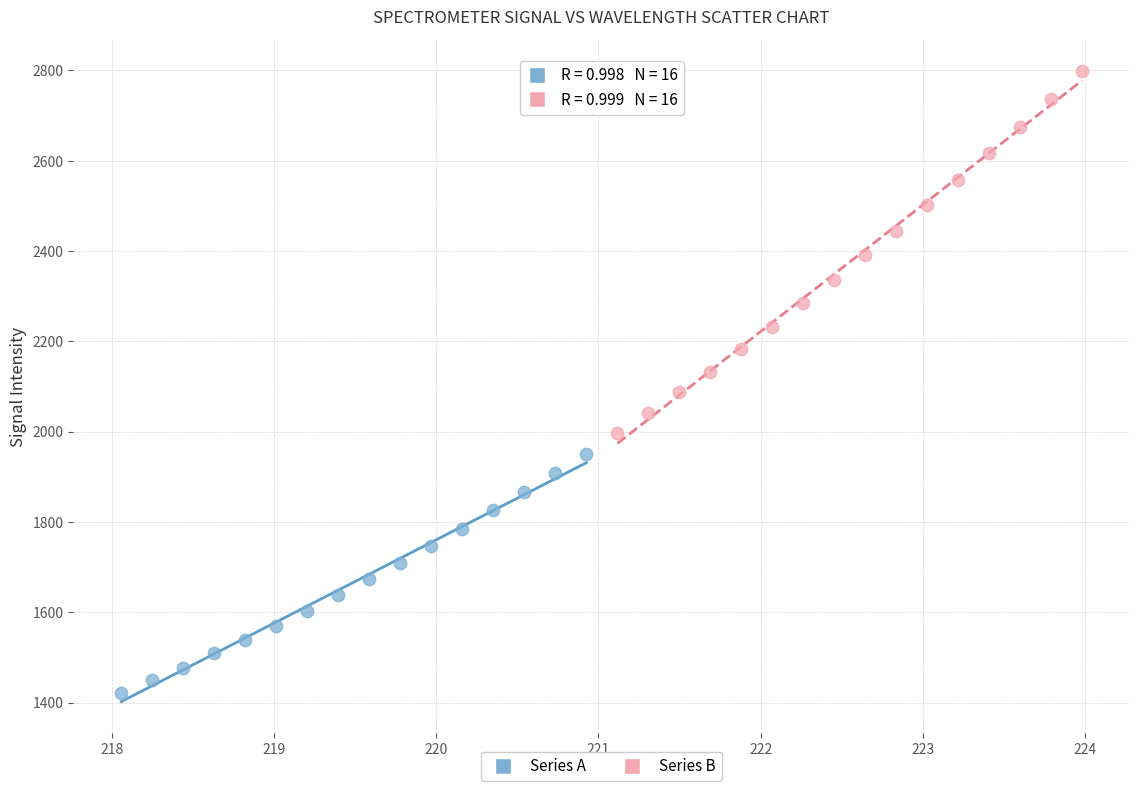

What are all the series names shown in the legend?

Series A, Series B